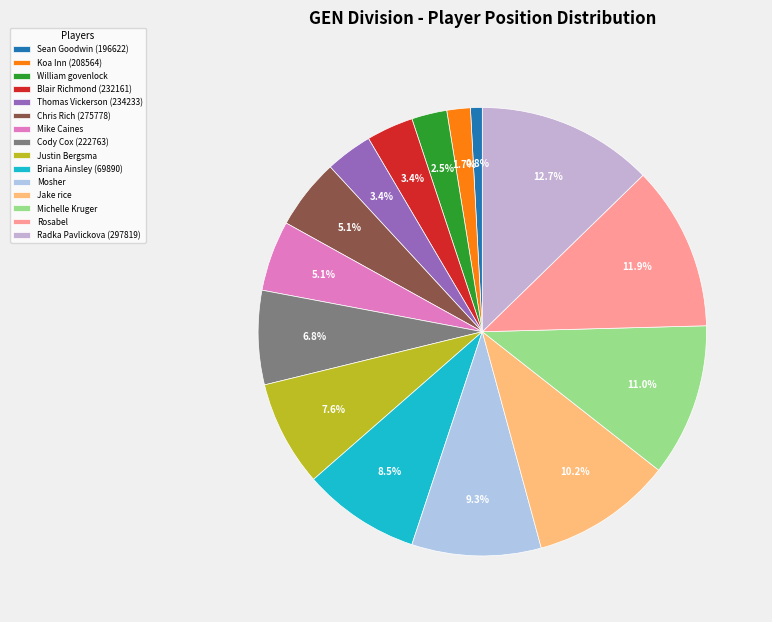

To the nearest percent, what portion does Justin Bergsma represent?

8%